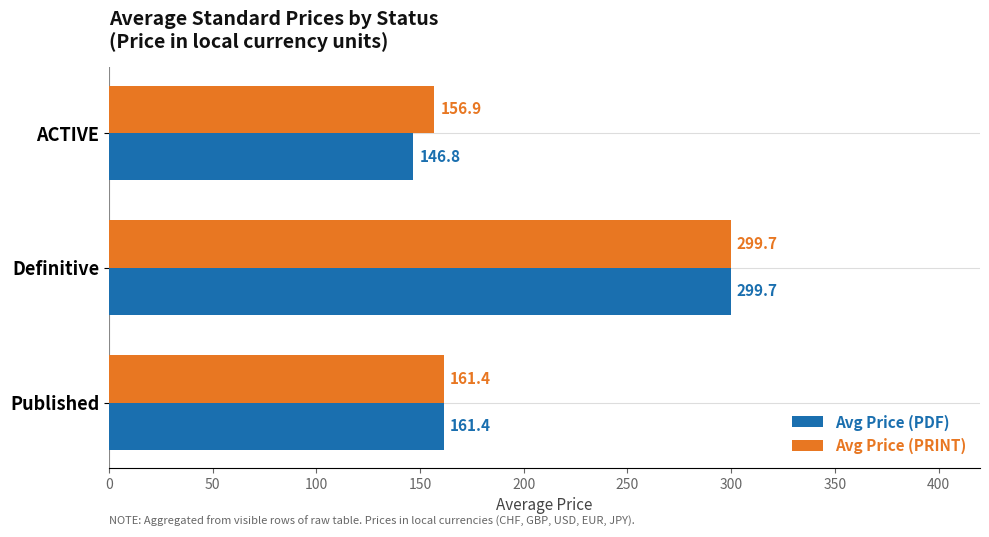

What is the difference between the highest and lowest values at ACTIVE?

10.1